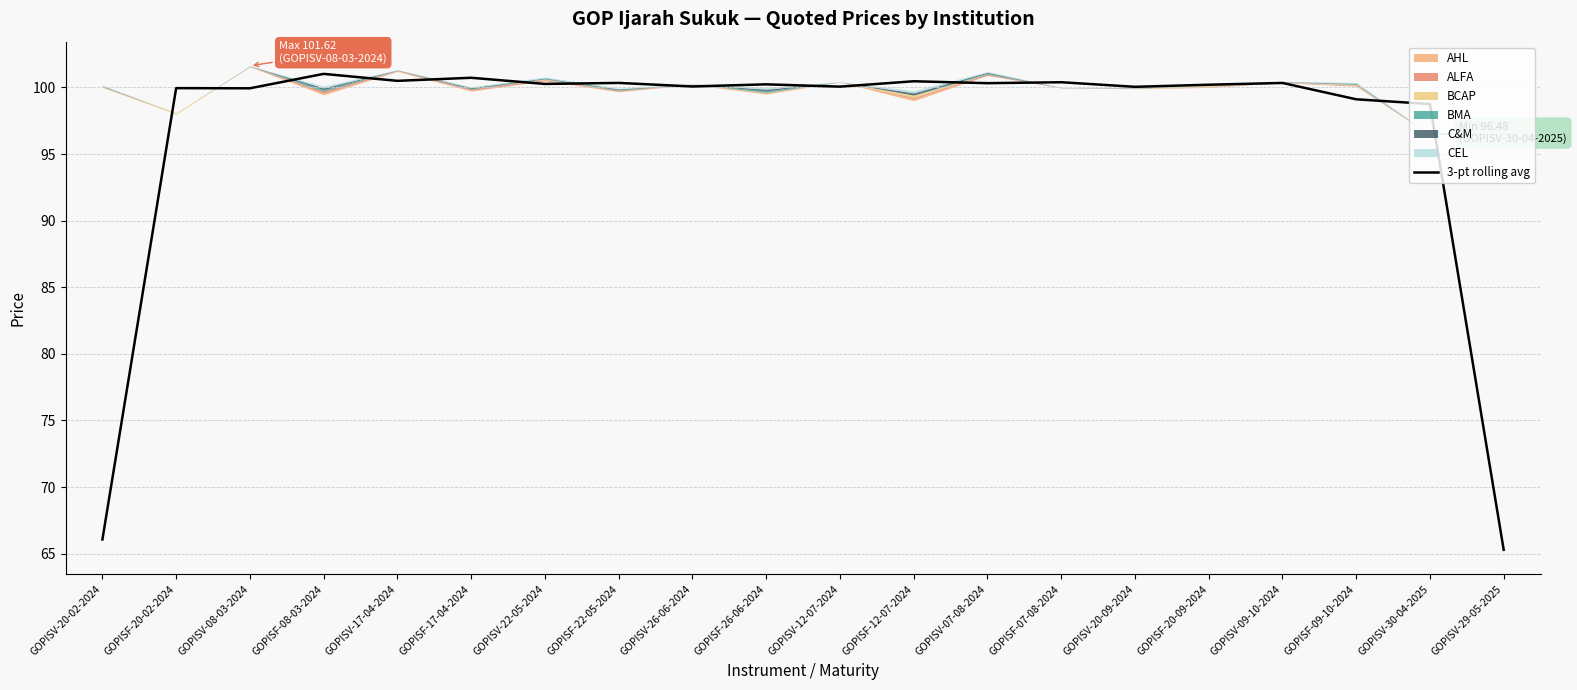

Where is the first local maximum?

GOPISF-20-02-2024